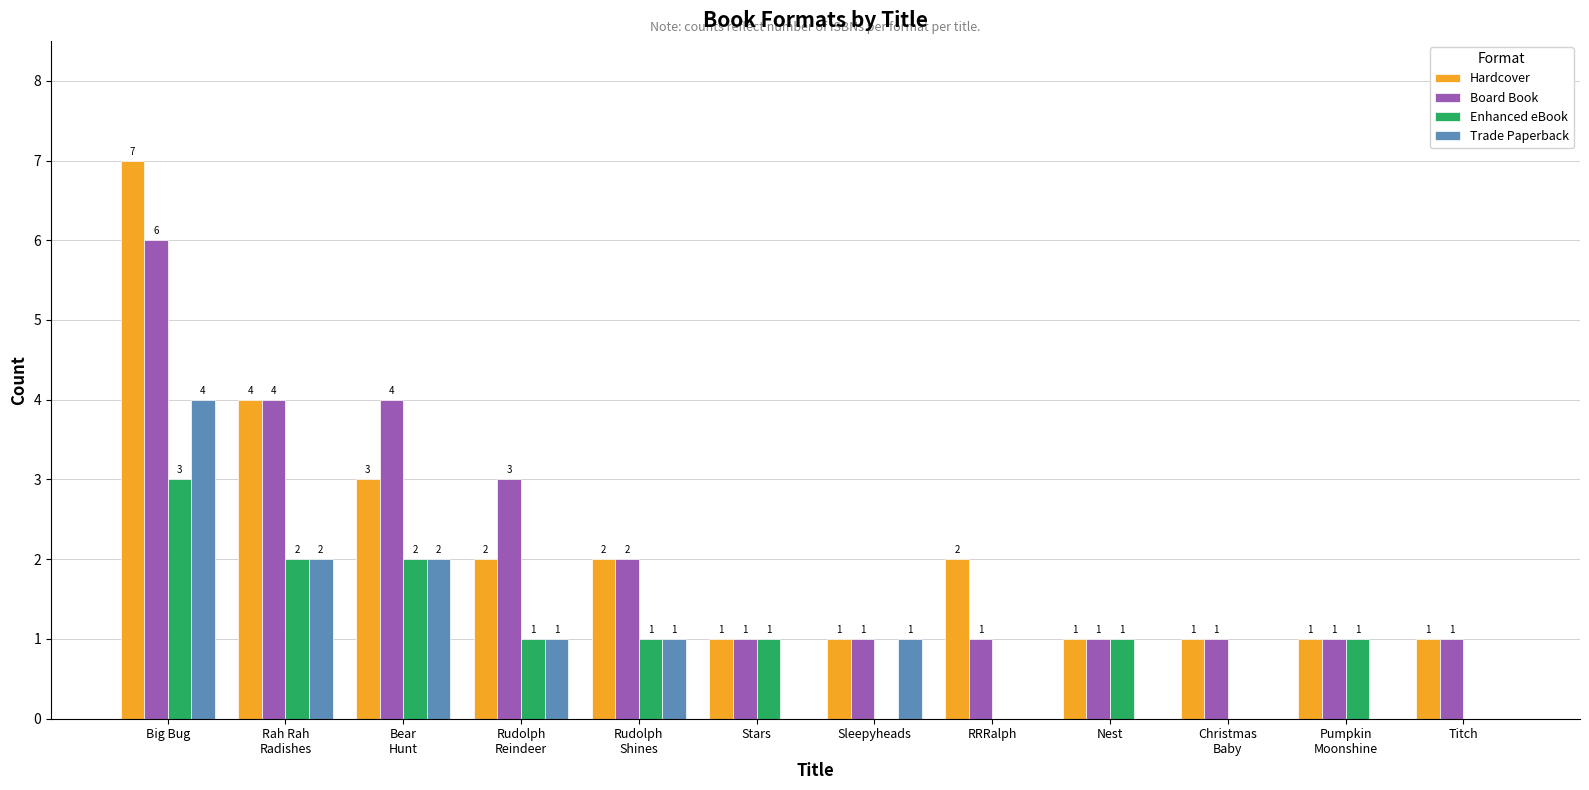

Reading right to left, list all the values displayed in this chart.

Hardcover: Titch=1	Pumpkin
Moonshine=1	Christmas
Baby=1	Nest=1	RRRalph=2	Sleepyheads=1	Stars=1	Rudolph
Shines=2	Rudolph
Reindeer=2	Bear
Hunt=3	Rah Rah
Radishes=4	Big Bug=7
Board Book: Titch=1	Pumpkin
Moonshine=1	Christmas
Baby=1	Nest=1	RRRalph=1	Sleepyheads=1	Stars=1	Rudolph
Shines=2	Rudolph
Reindeer=3	Bear
Hunt=4	Rah Rah
Radishes=4	Big Bug=6
Enhanced eBook: Titch=0	Pumpkin
Moonshine=1	Christmas
Baby=0	Nest=1	RRRalph=0	Sleepyheads=0	Stars=1	Rudolph
Shines=1	Rudolph
Reindeer=1	Bear
Hunt=2	Rah Rah
Radishes=2	Big Bug=3
Trade Paperback: Titch=0	Pumpkin
Moonshine=0	Christmas
Baby=0	Nest=0	RRRalph=0	Sleepyheads=1	Stars=0	Rudolph
Shines=1	Rudolph
Reindeer=1	Bear
Hunt=2	Rah Rah
Radishes=2	Big Bug=4